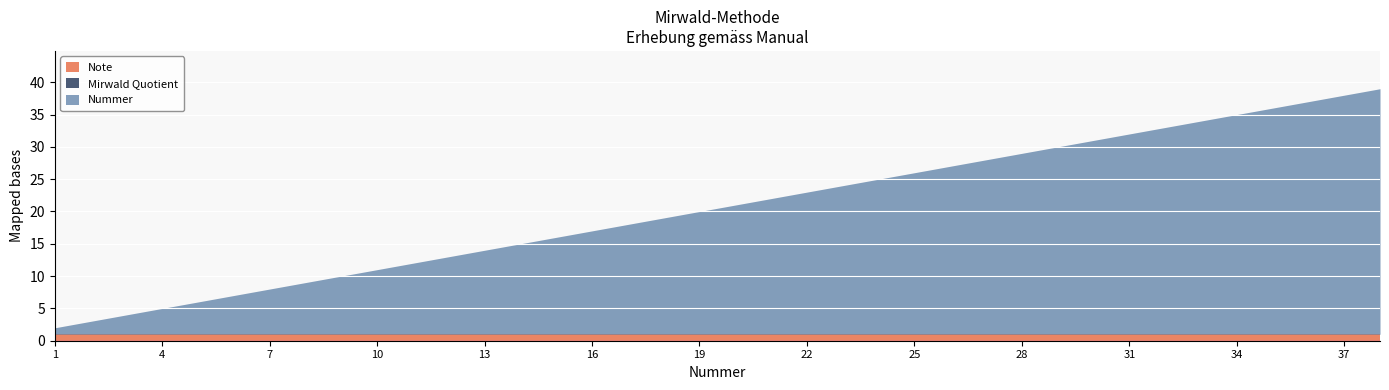

At which category is the sum across all series the highest?

38